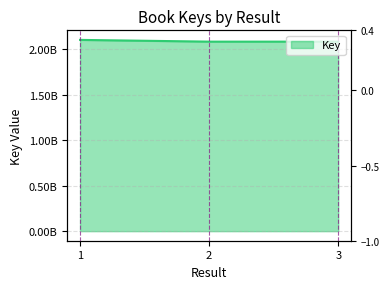

What is the change in value from 1 to 3?

-19052989